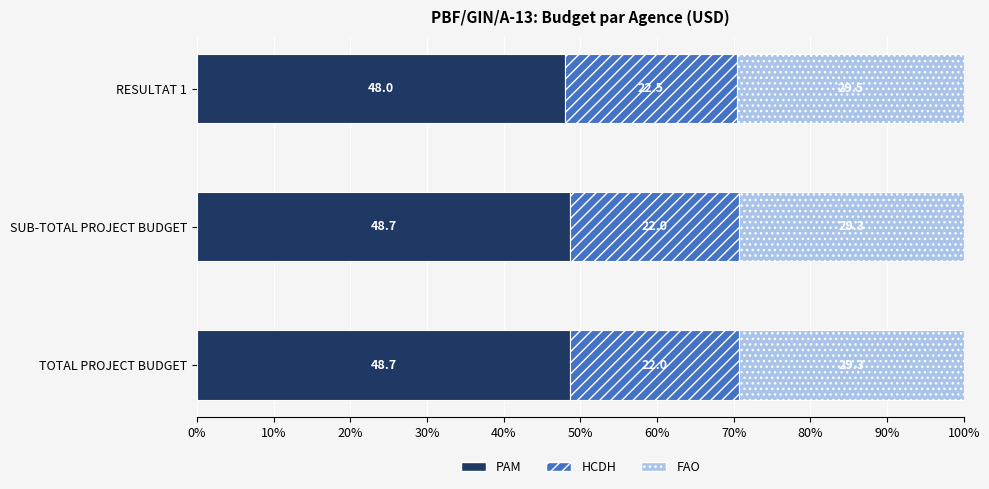

How many values in the PAM series exceed 48?

2